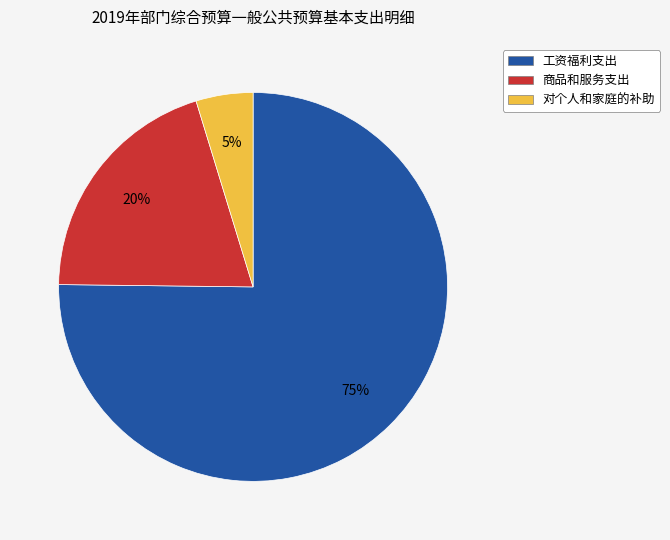

To the nearest percent, what portion does 商品和服务支出 represent?

20%